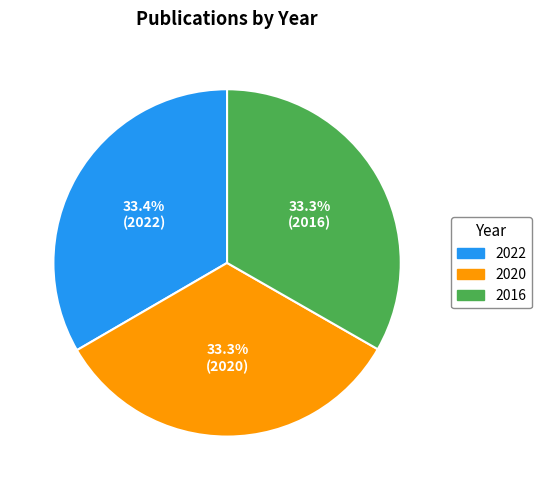

Does 2016 account for over 50% of the chart?

No